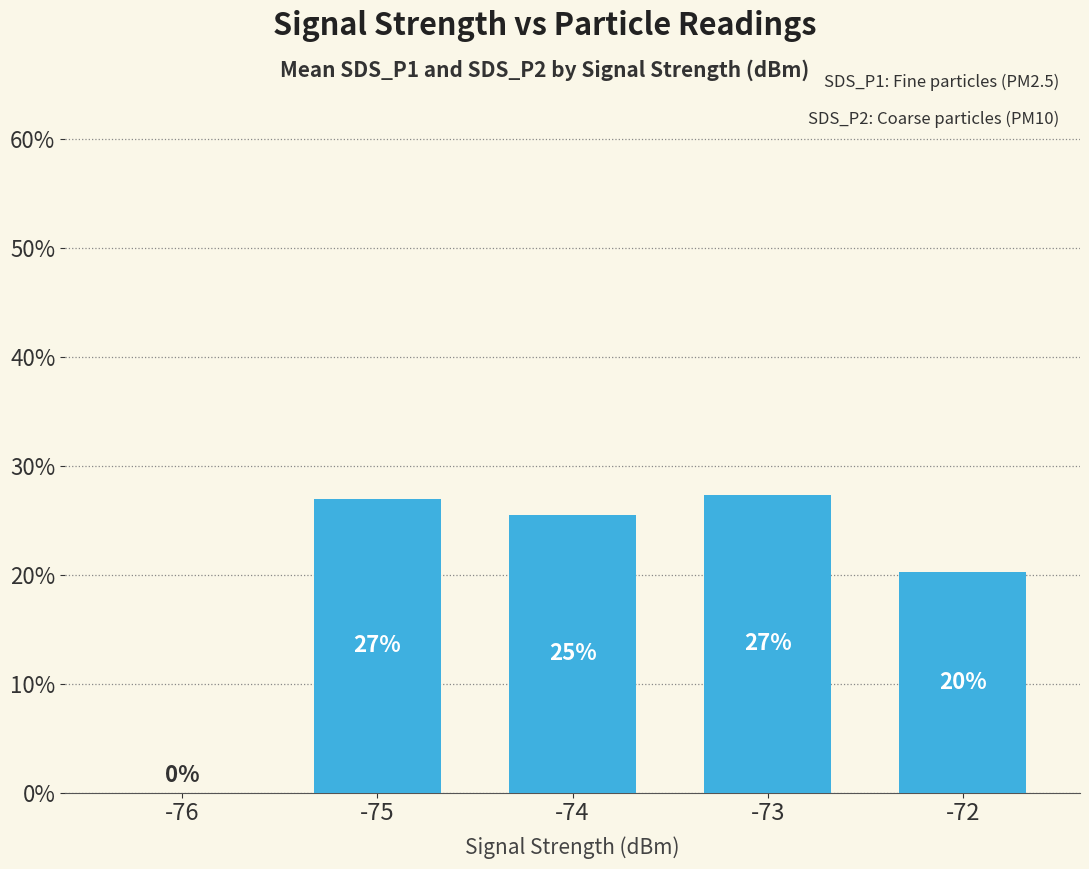

Does the chart contain stacked bars?

No